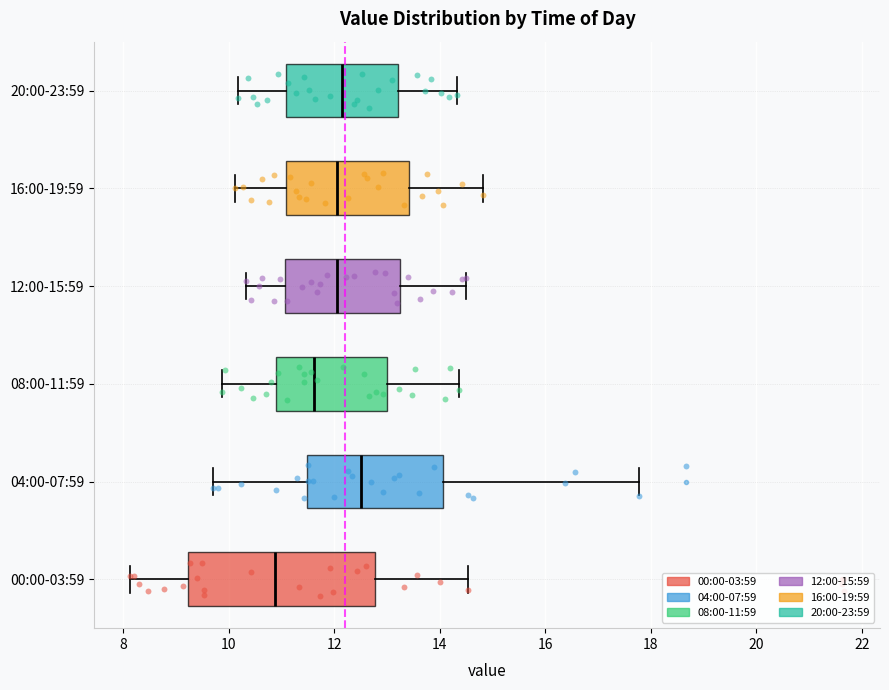

Comparing the boxes themselves (not the whiskers), which one is the widest?

00:00-03:59